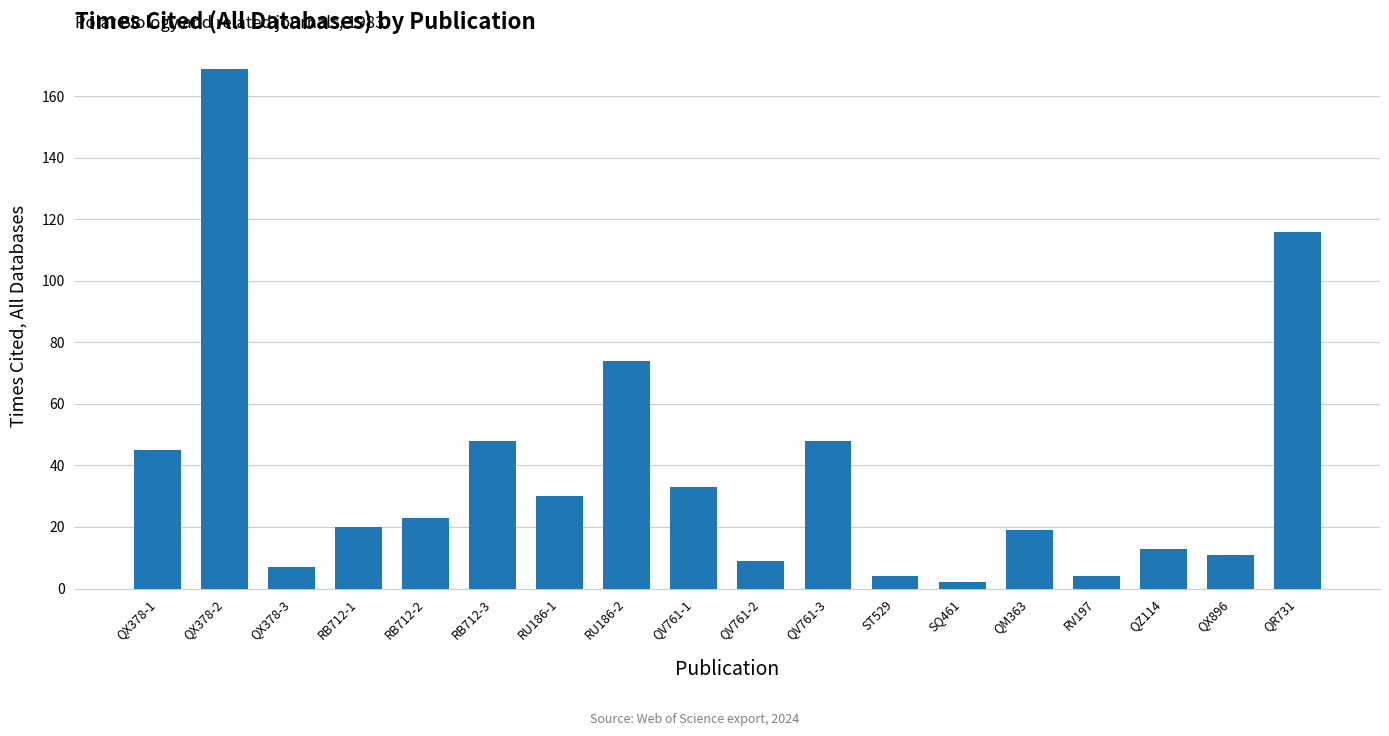

Are the bars grouped side by side (vs. stacked)?

No